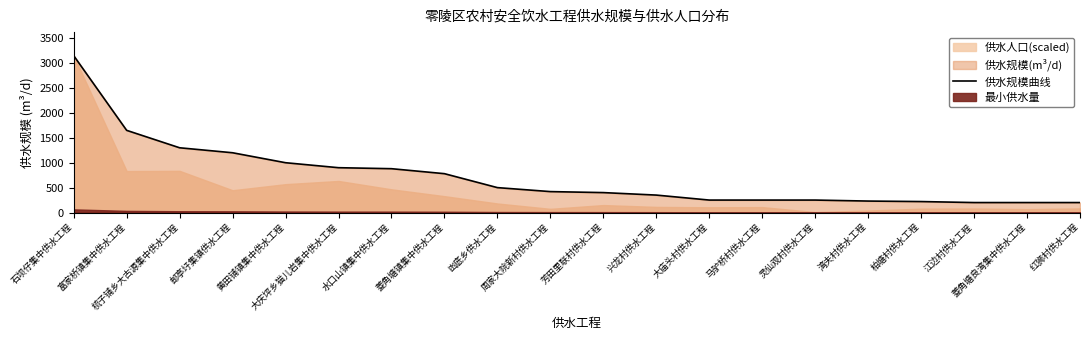

Count the number of values greater than 420.

9